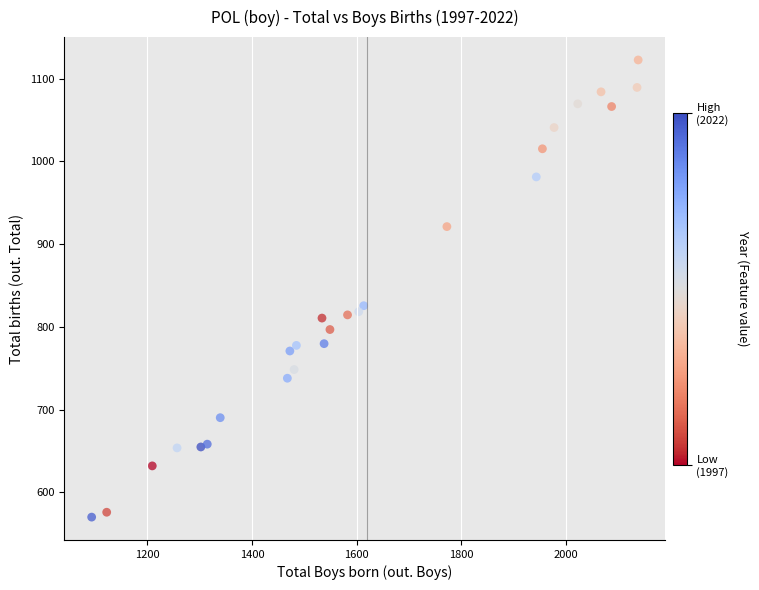

What Y value in the scatter plot is closest to 846?

825.5